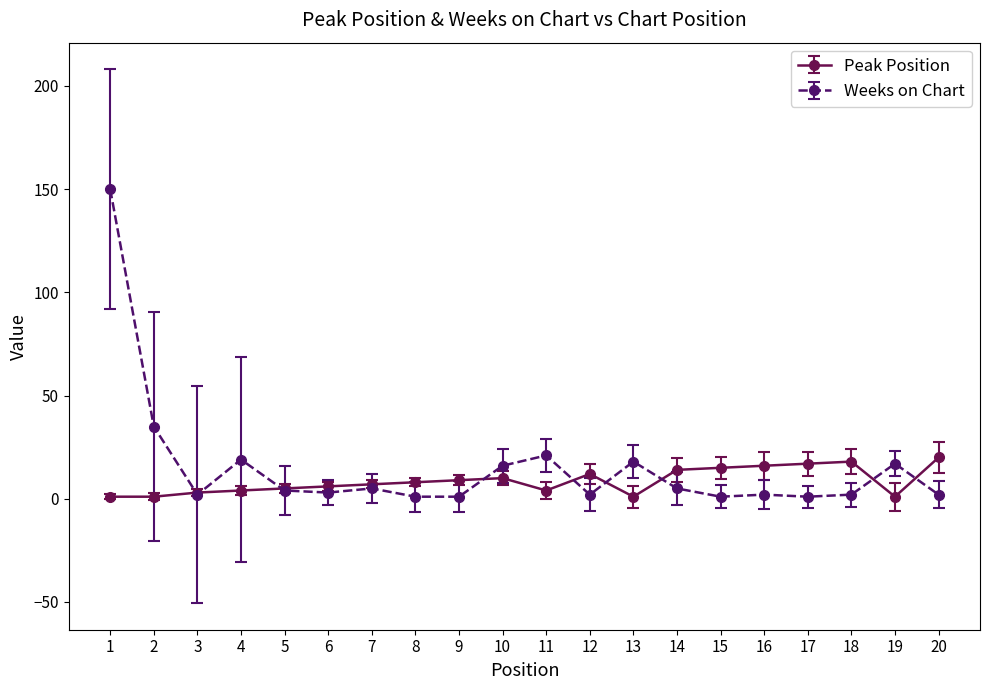

Which series ends up on top after the final intersection of Peak Position and Weeks on Chart?

Peak Position